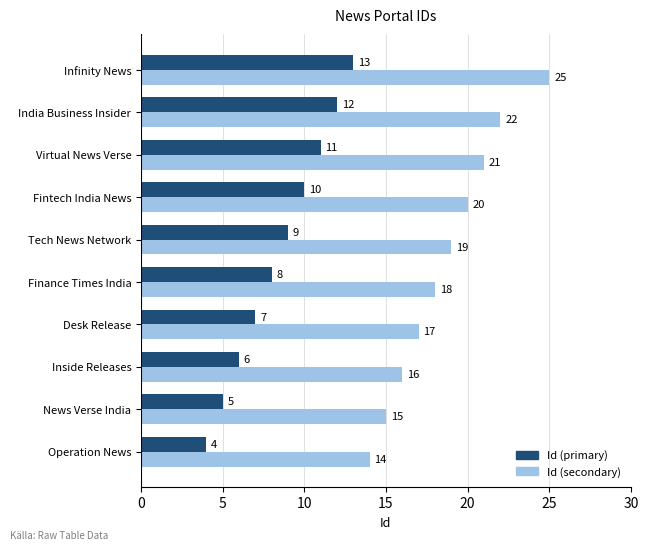

Rank the series at Fintech India News from highest to lowest value.

Id (secondary), Id (primary)